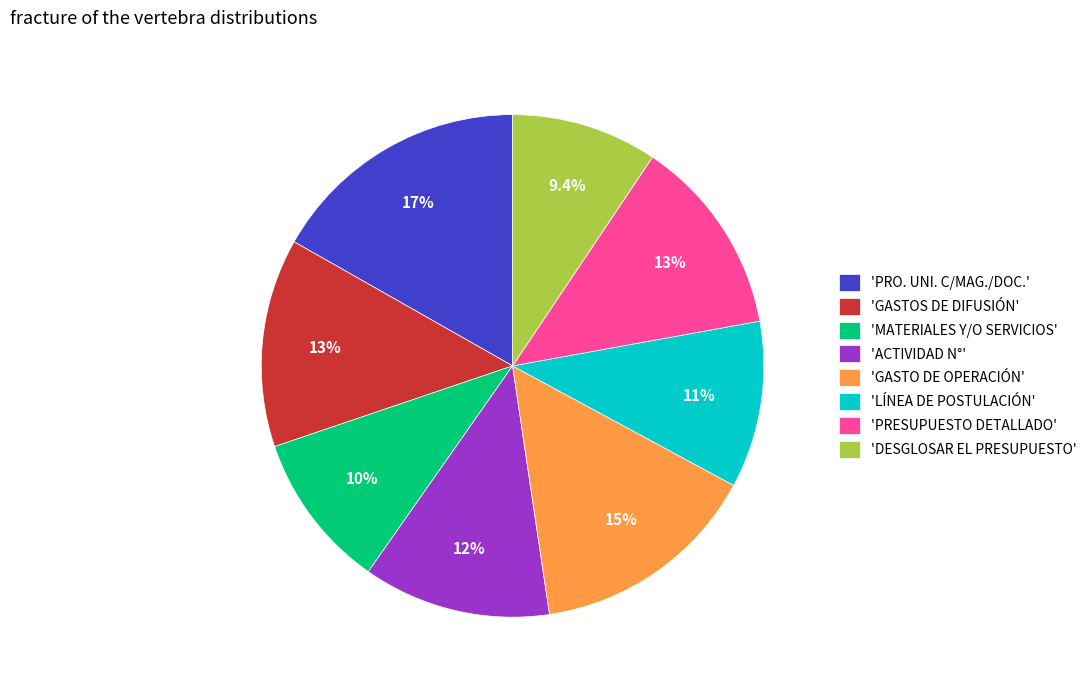

What is the largest slice in the pie chart?

'PRO. UNI. C/MAG./DOC.'